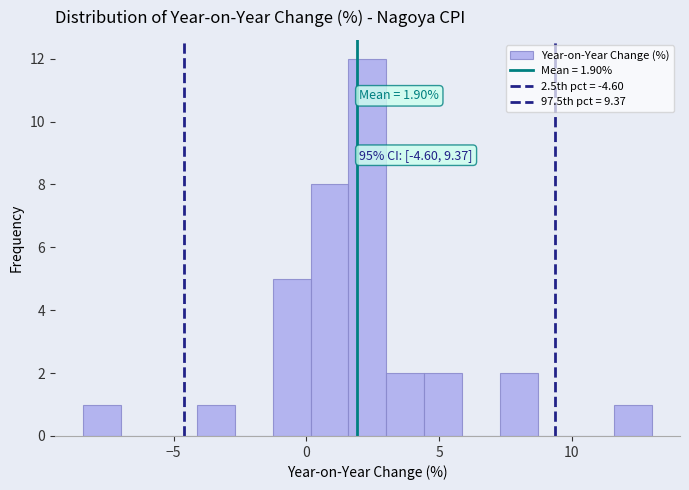

Read against the x-axis, roughly where is the centre of the tallest bar?

2.5